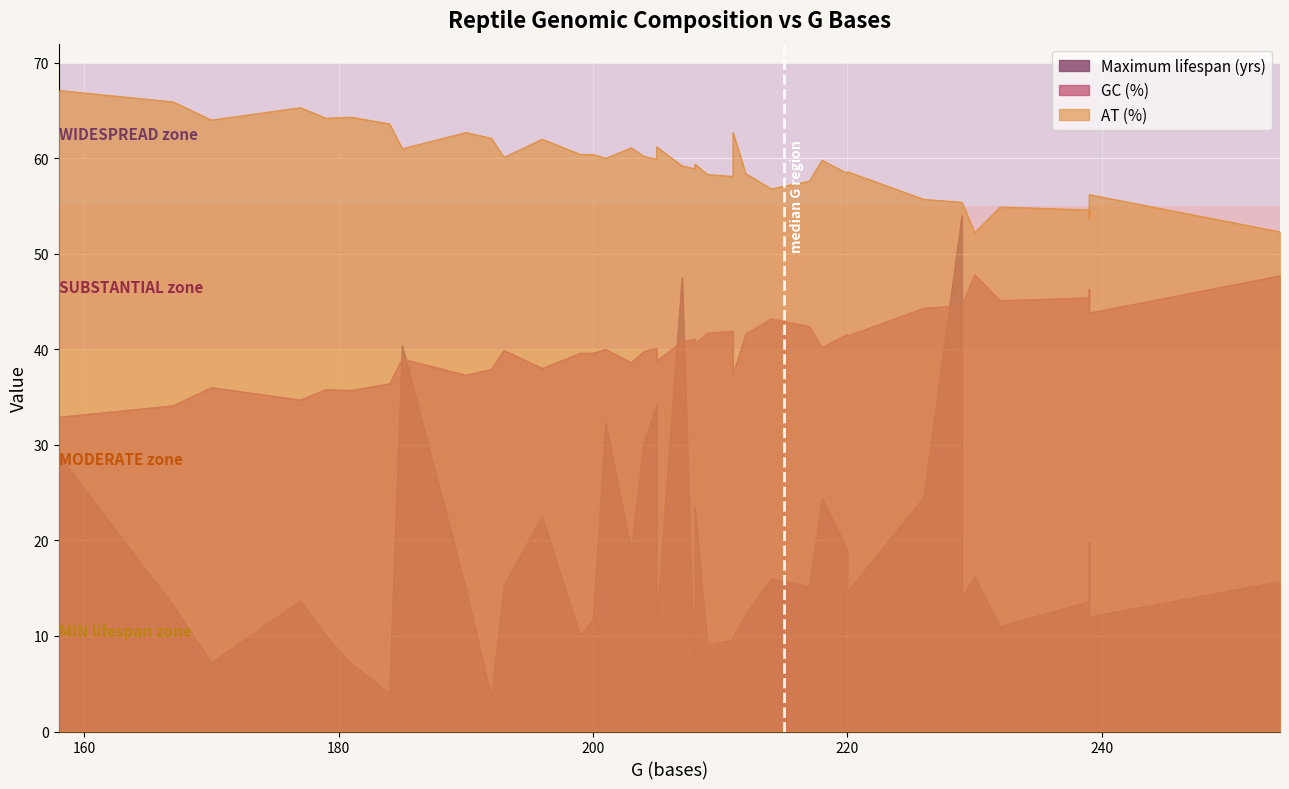

What is the maximum value for GC (%)?

47.8